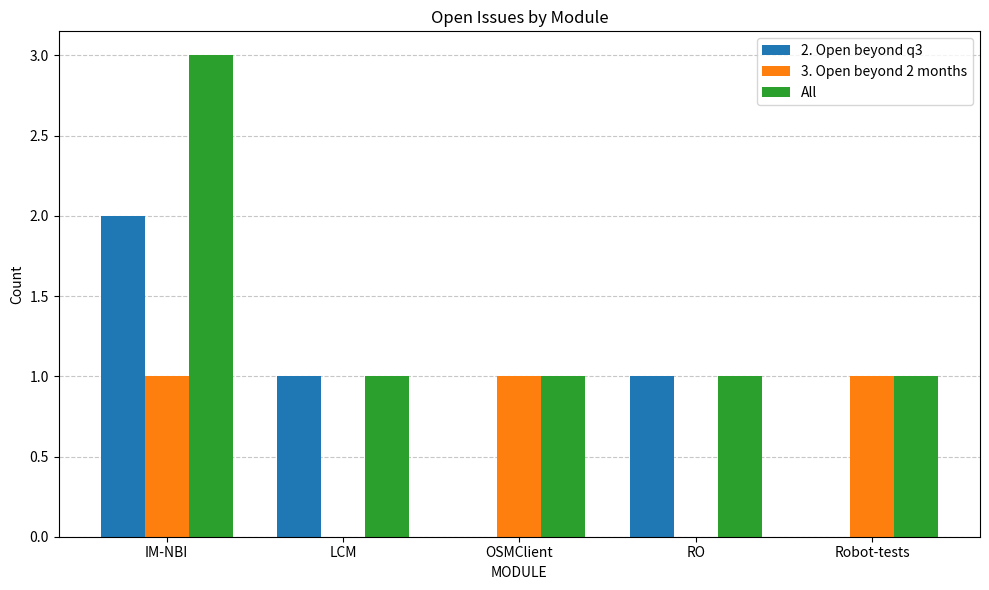

Is the value of 2. Open beyond q3 at Robot-tests greater than the value of All at RO?

No